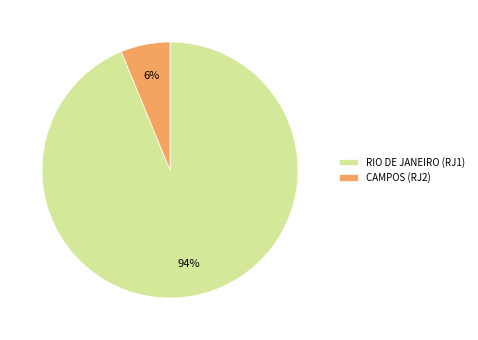

Approximately how many times larger is the value at CAMPOS (RJ2) compared to RIO DE JANEIRO (RJ1)?

0.1